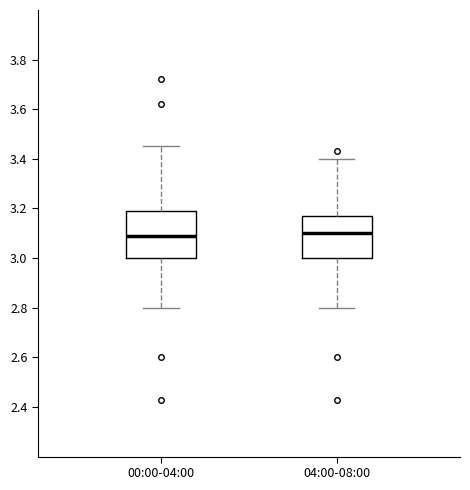

Which box is the tallest, from its lower edge to its upper edge?

00:00-04:00